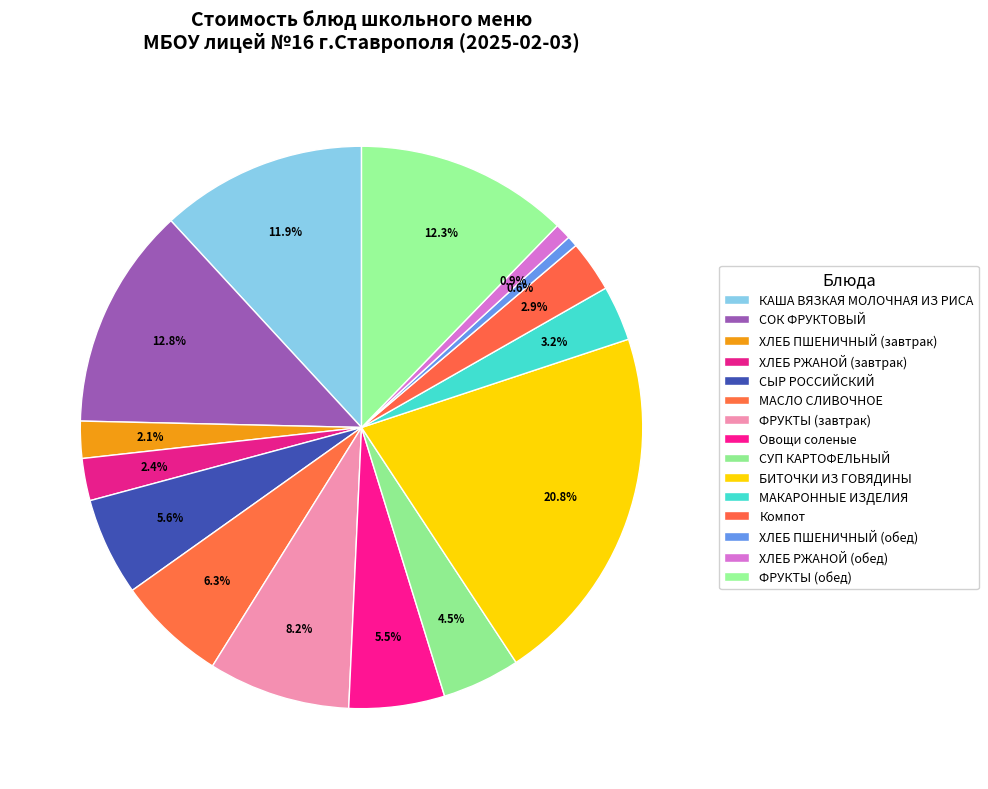

To the nearest percent, what portion does СЫР РОССИЙСКИЙ represent?

6%